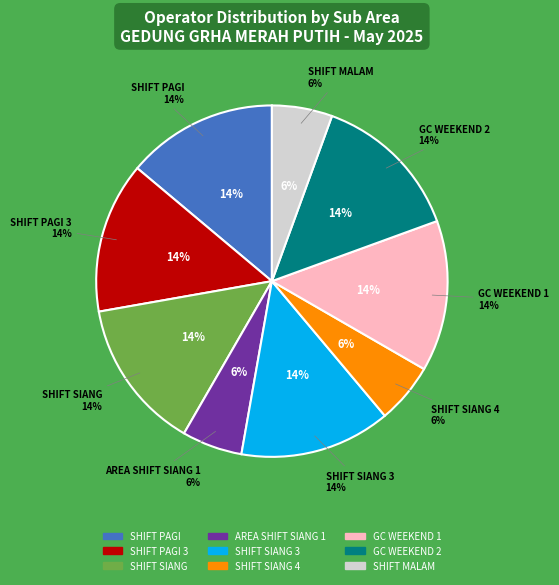

What is the smallest slice in the pie chart?

AREA SHIFT SIANG 1